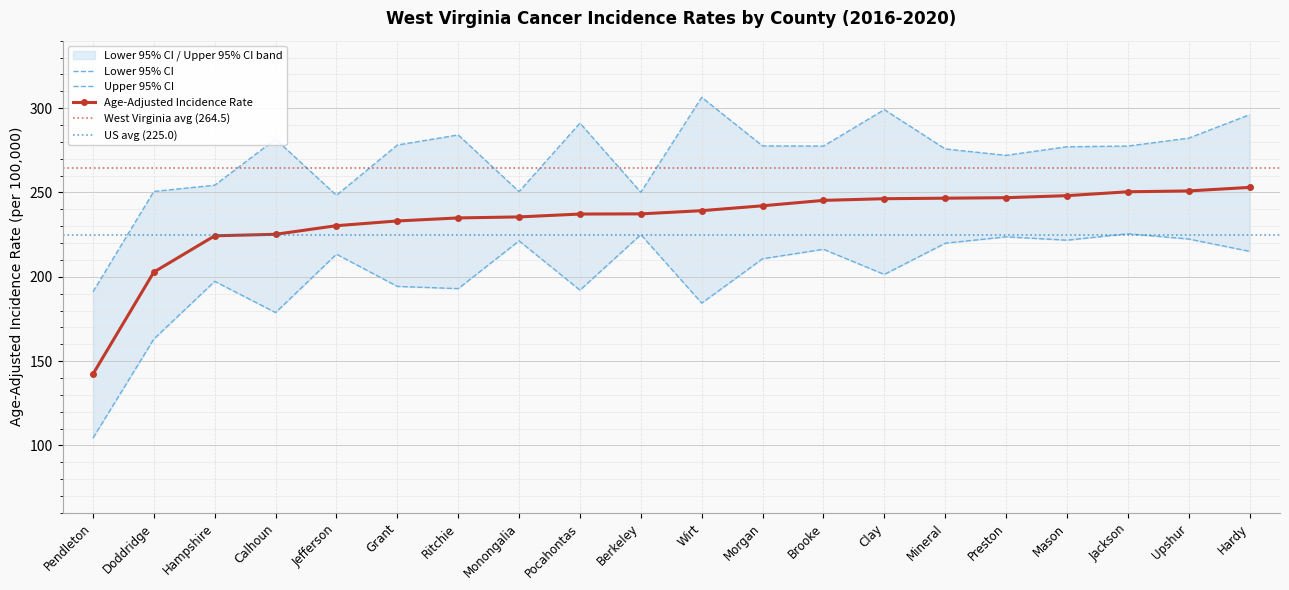

True or false: Age-Adjusted Incidence Rate and Upper 95% CI intersect in this chart.

False